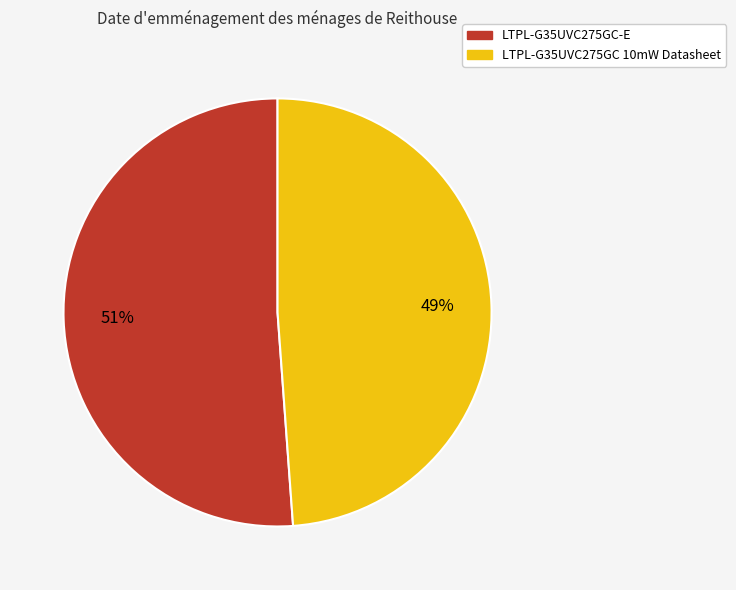

To the nearest percent, what is the difference between the LTPL-G35UVC275GC 10mW Datasheet and LTPL-G35UVC275GC-E slice percentages?

2%